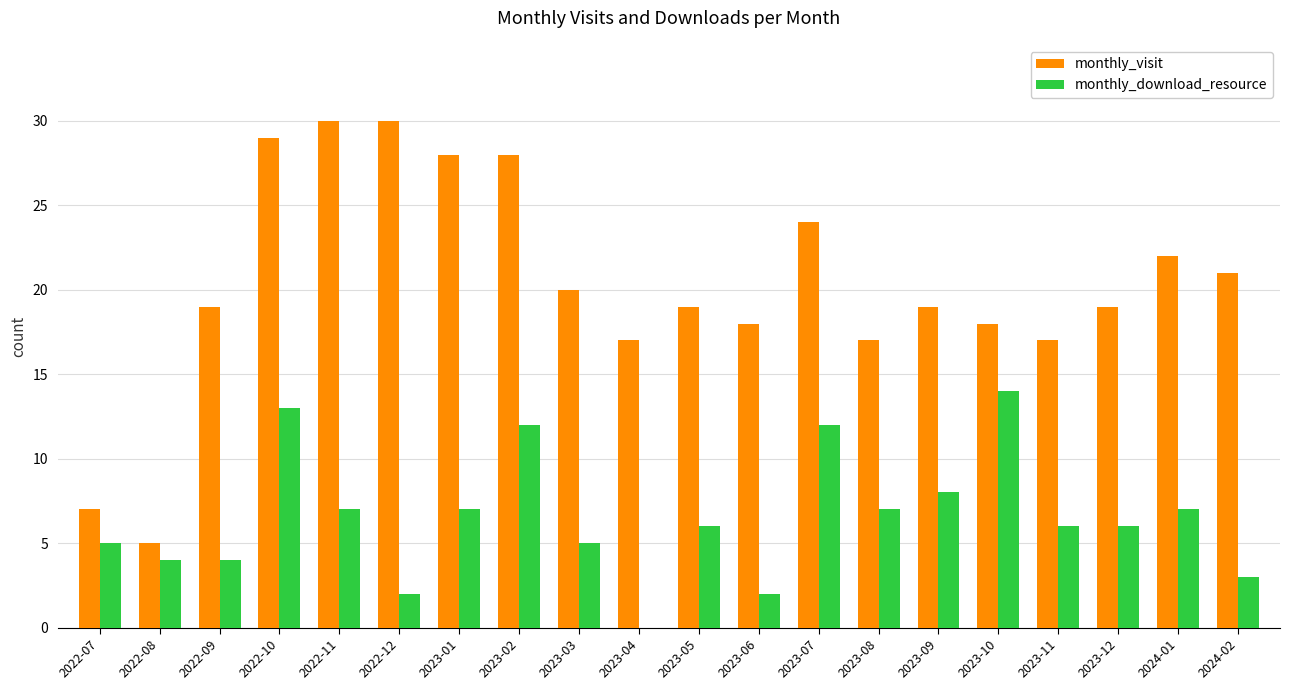

What is the sum of all monthly_download_resource values?

130